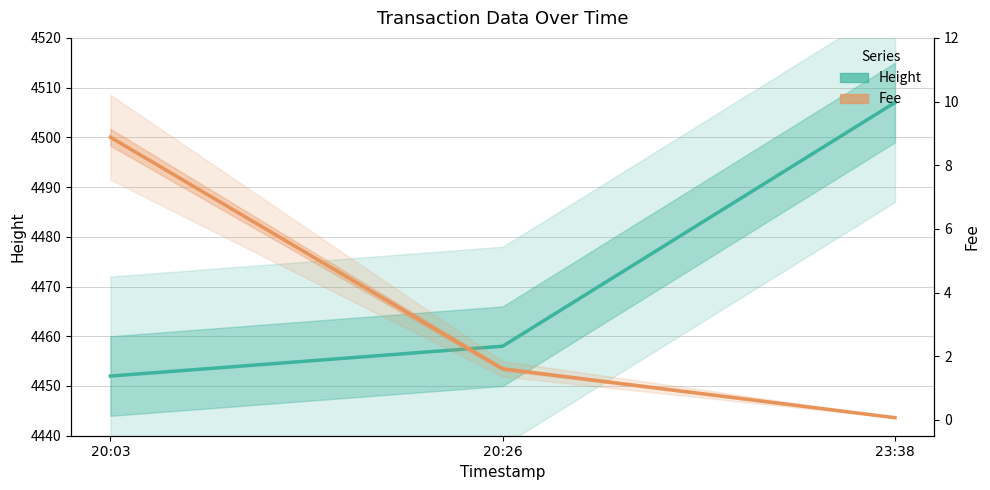

How many values in the Height series exceed 4458?

1